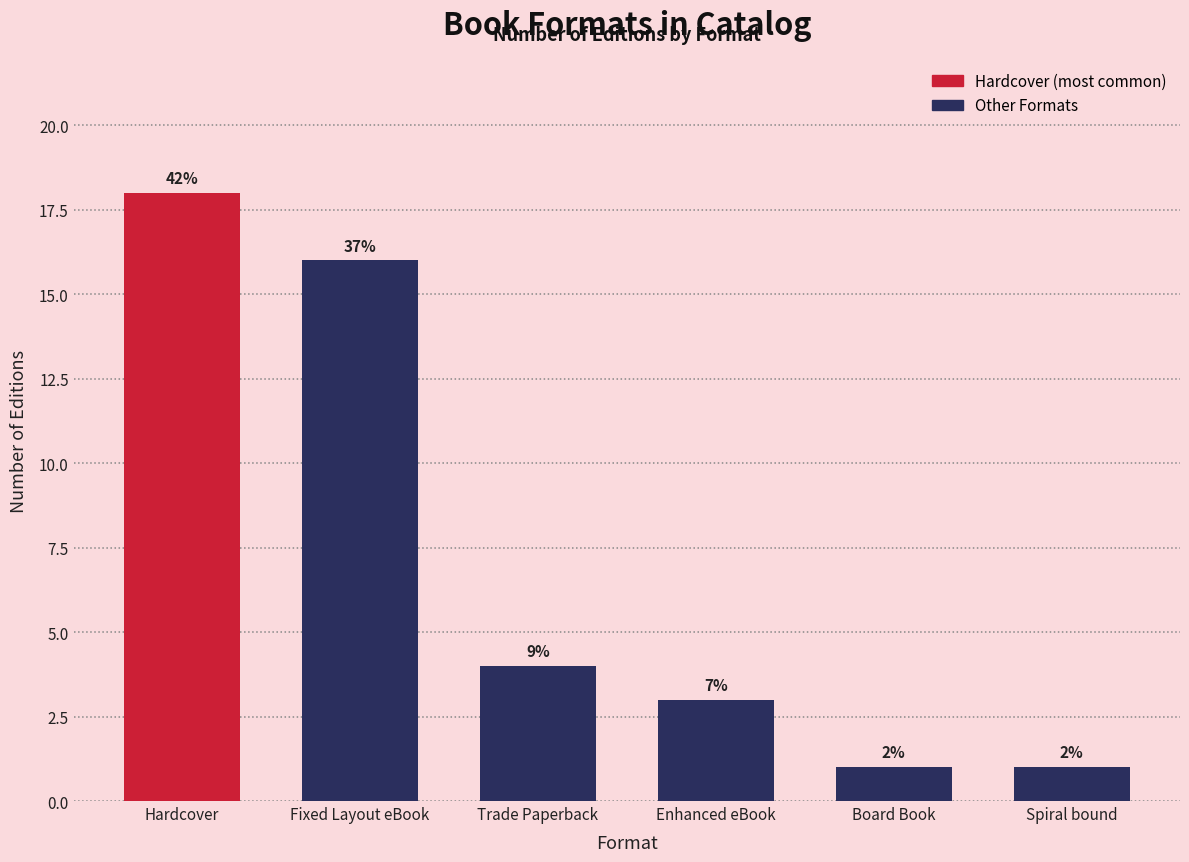

How many bars are there in total?

6